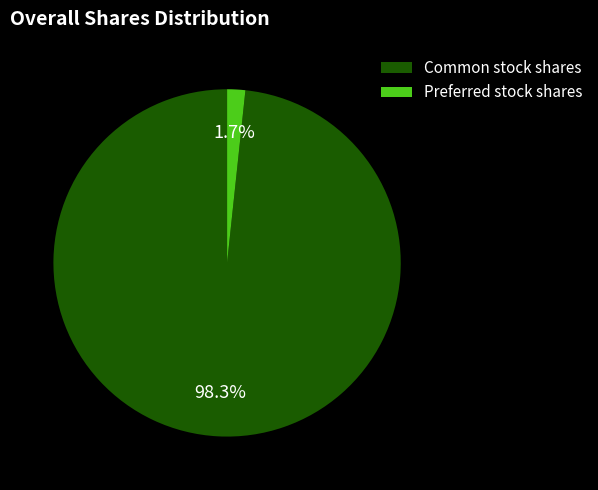

Which has a higher value, Common stock shares or Preferred stock shares?

Common stock shares